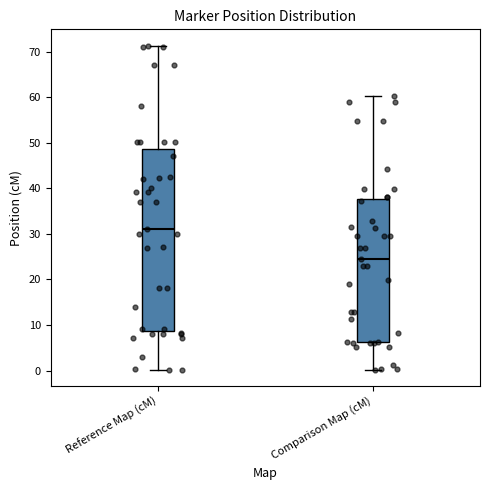

Reading left to right, transcribe this box plot: for each box, give where its median line is, the range the box spans, and where its two whiskers end, as read against the y-axis. The values are not printed on the chart, so give them approximately, as read against the axis.

Reference Map (cM): median 31, box 9 to 49, whiskers 0 to 71
Comparison Map (cM): median 25, box 6 to 38, whiskers 0 to 60